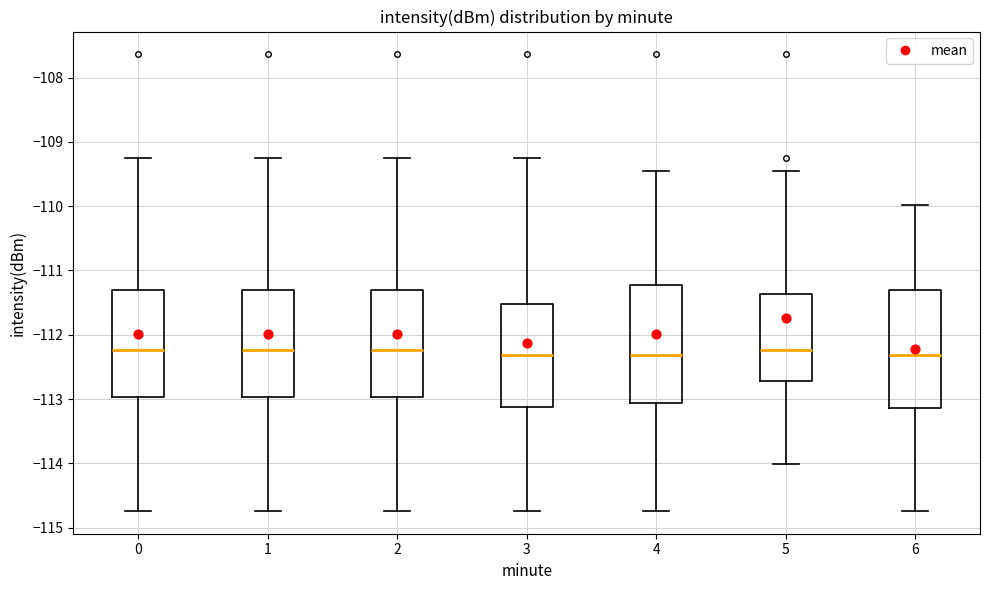

Reading left to right, read every box against the y-axis: the position of its median line, the range the box covers, and the ends of its whiskers. The values are not printed on the chart, so give them approximately, as read against the axis.

0: median -112.2, box -113.0 to -111.3, whiskers -114.7 to -109.2
1: median -112.2, box -113.0 to -111.3, whiskers -114.7 to -109.2
2: median -112.2, box -113.0 to -111.3, whiskers -114.7 to -109.2
3: median -112.3, box -113.1 to -111.5, whiskers -114.7 to -109.2
4: median -112.3, box -113.1 to -111.2, whiskers -114.7 to -109.5
5: median -112.2, box -112.7 to -111.4, whiskers -114.0 to -109.5
6: median -112.3, box -113.1 to -111.3, whiskers -114.7 to -110.0